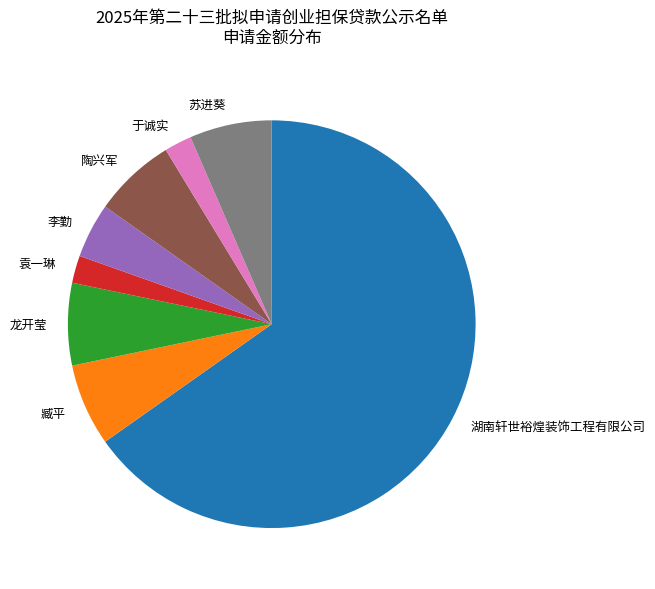

How many slices are in this pie chart?

8